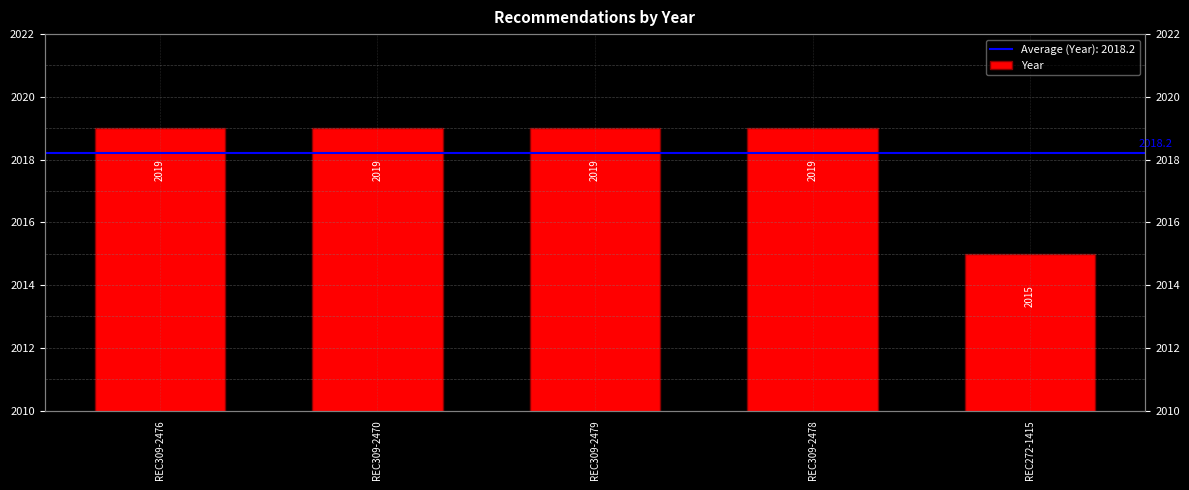

What is the smallest value displayed?

2015